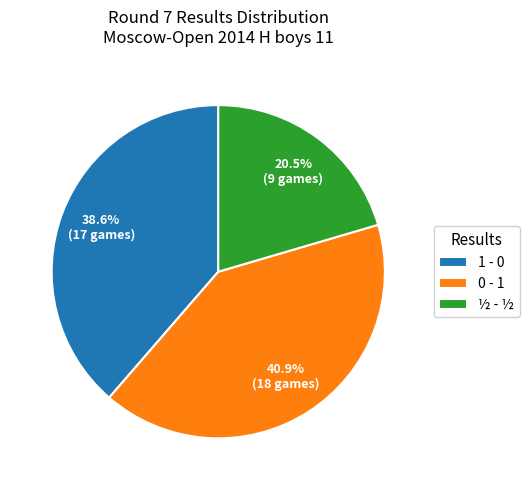

Which has a higher value, ½ - ½ or 1 - 0?

1 - 0